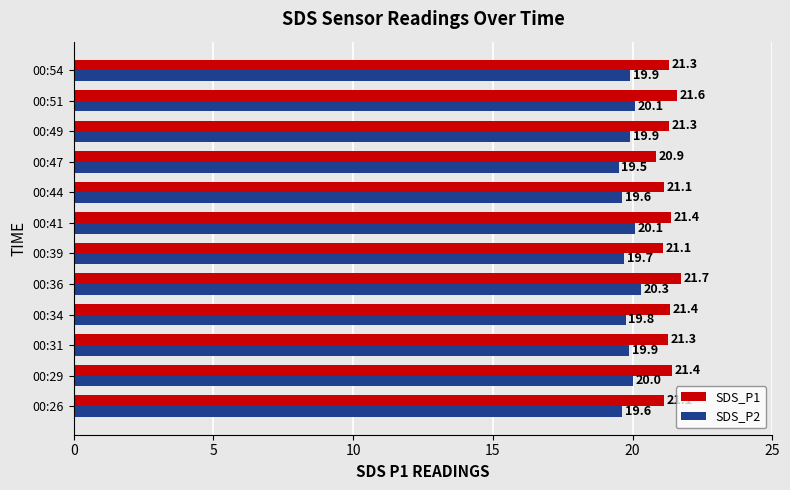

At how many categories does at least one series exceed 20?

12